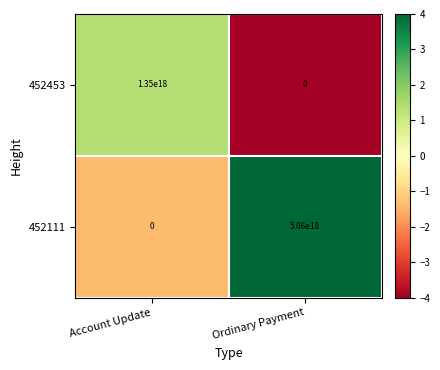

How many values in the 452111 series are below 5060000000000000000?

1